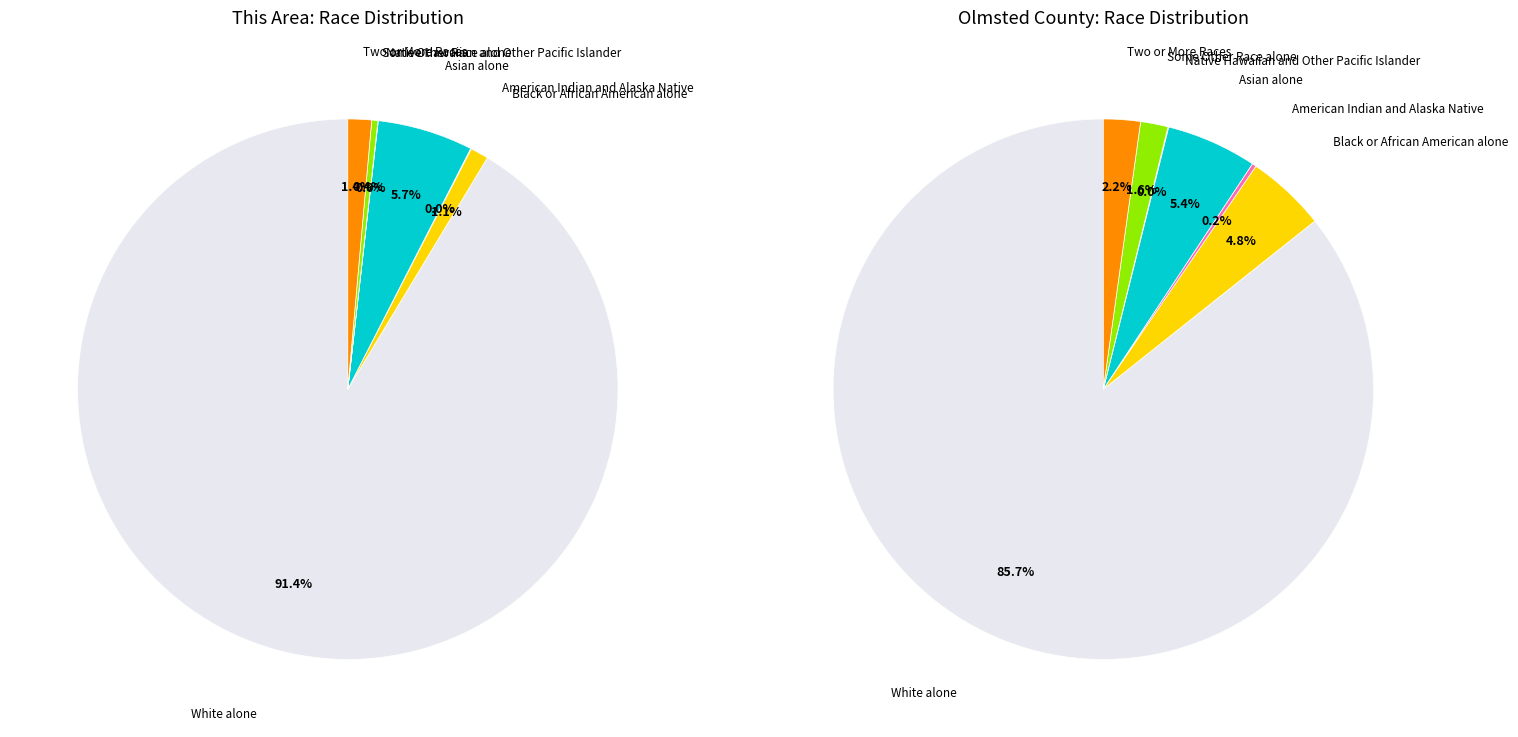

The American Indian and Alaska Native slice represents 0% of the pie. True or false?

True